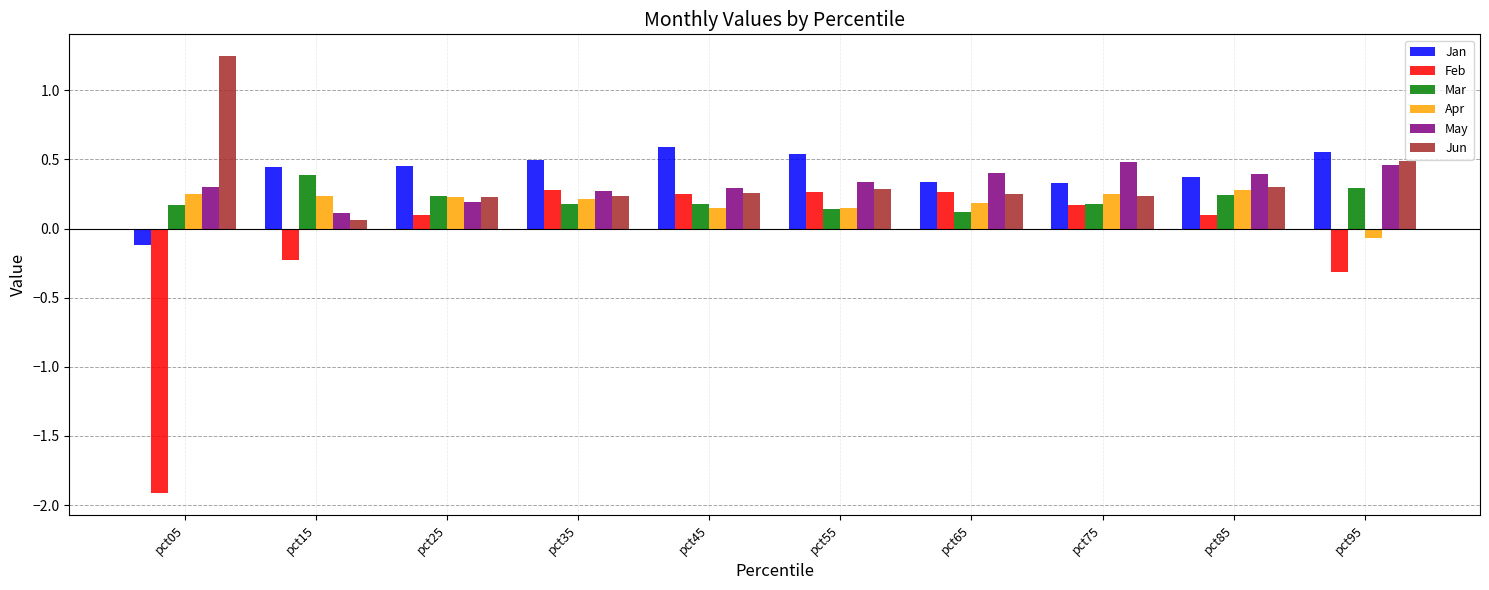

Where is May nearest to the value 0?

pct15